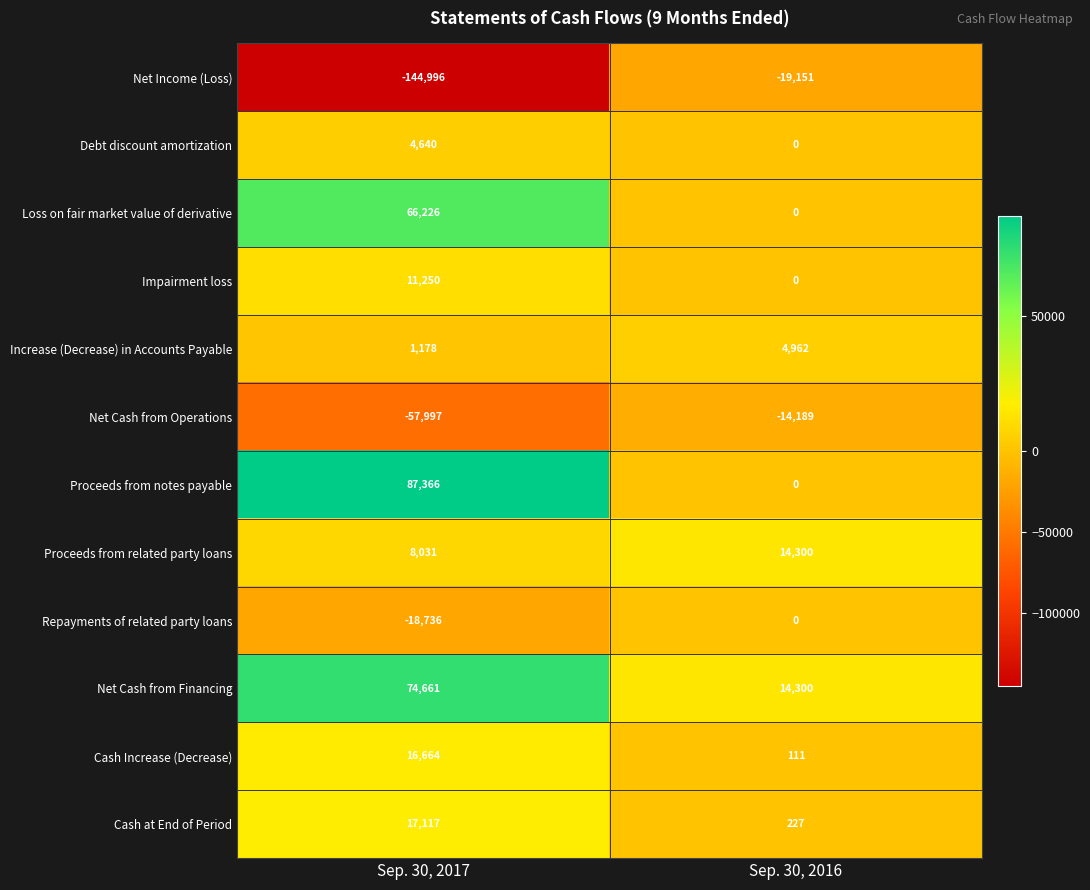

What is the difference between the Increase (Decrease) in Accounts Payable values at Sep. 30, 2017 and Sep. 30, 2016?

3784